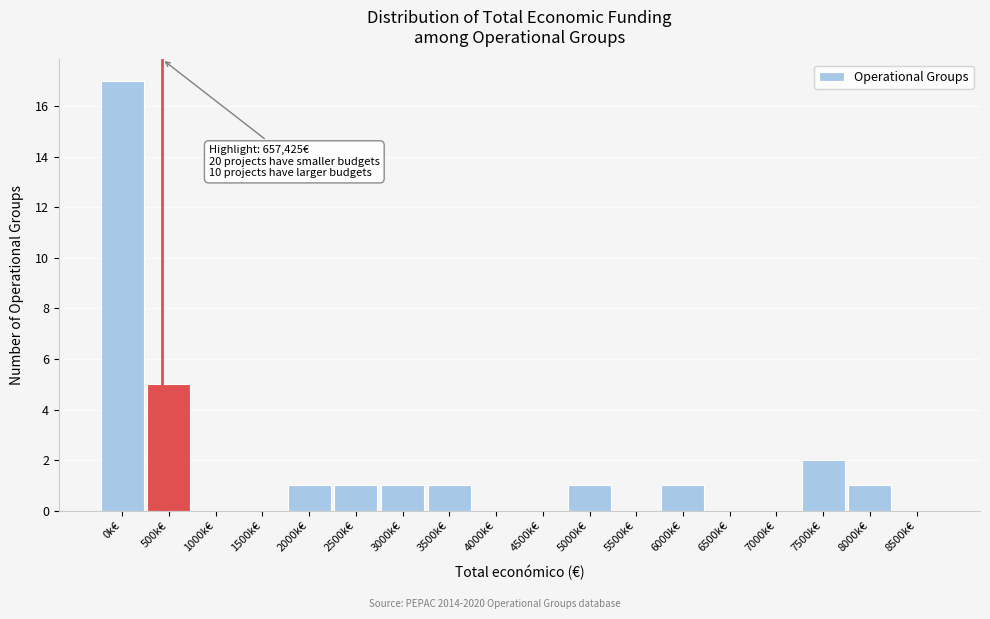

Reading left to right, extract all data points from this chart.

0k€=17	500k€=5	1000k€=0	1500k€=0	2000k€=1	2500k€=1	3000k€=1	3500k€=1	4000k€=0	4500k€=0	5000k€=1	5500k€=0	6000k€=1	6500k€=0	7000k€=0	7500k€=2	8000k€=1	8500k€=0